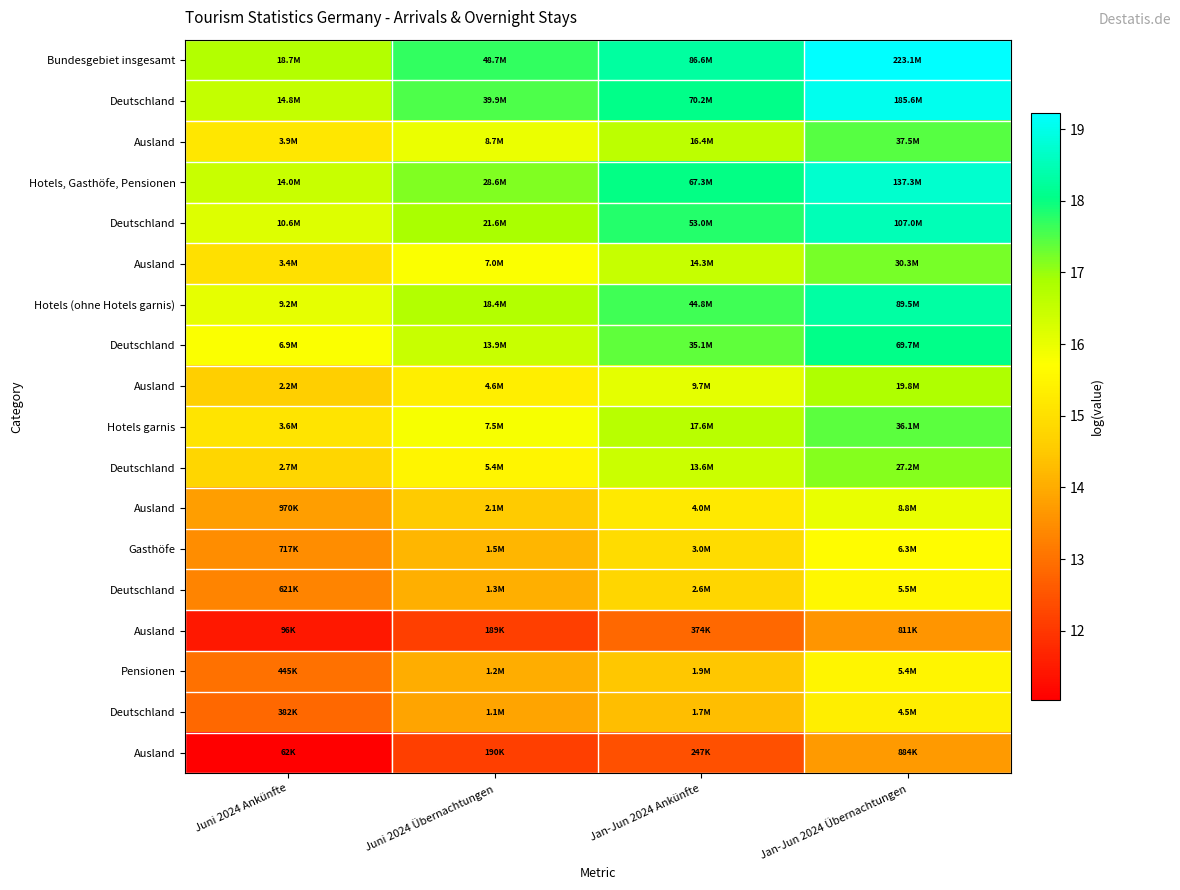

At which category is the sum across all series the highest?

Jan-Jun 2024 Übernachtungen